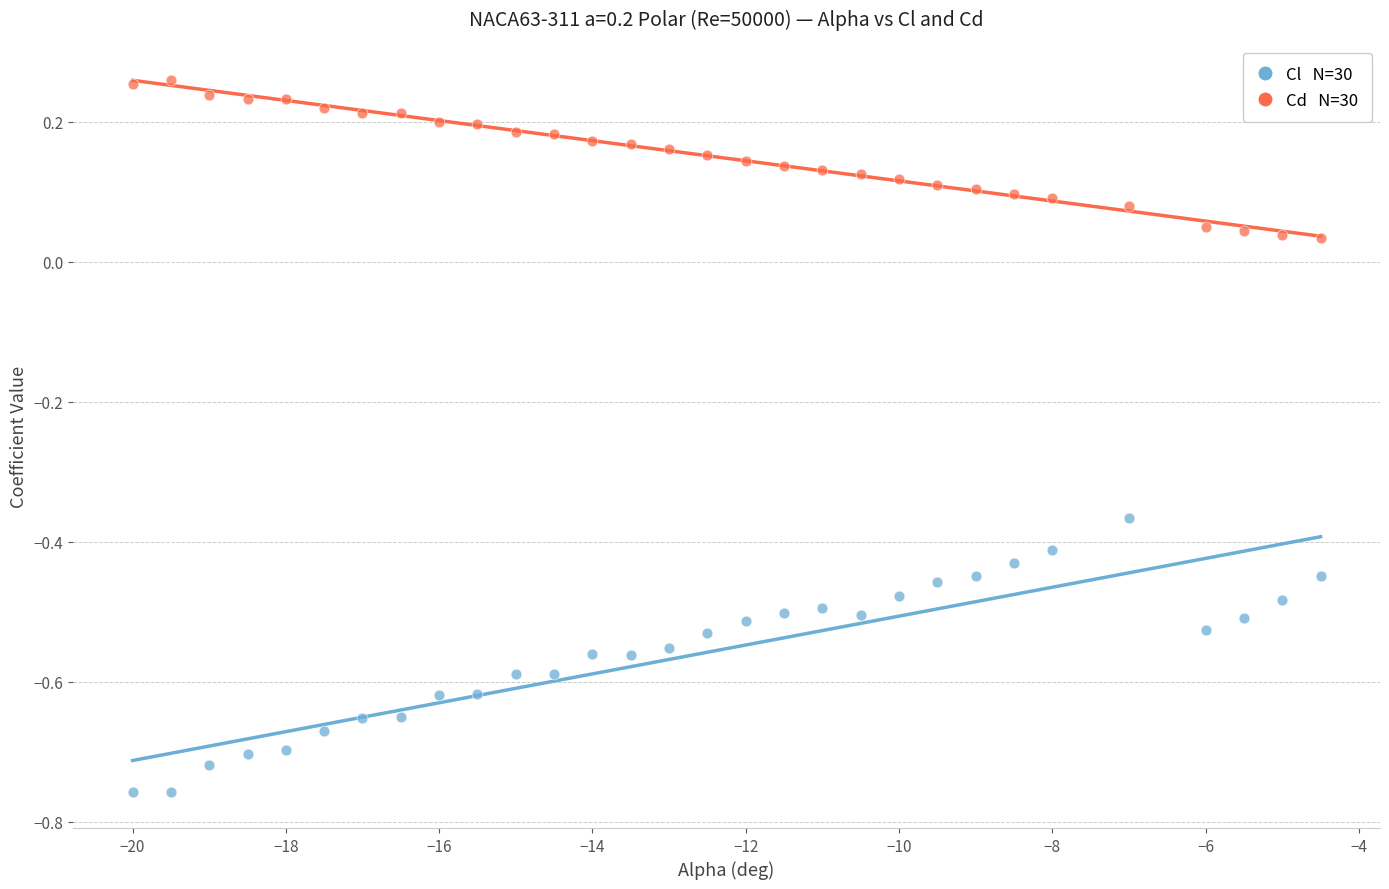

Across all data points, what is the range of Y values (max minus min)?

1.0